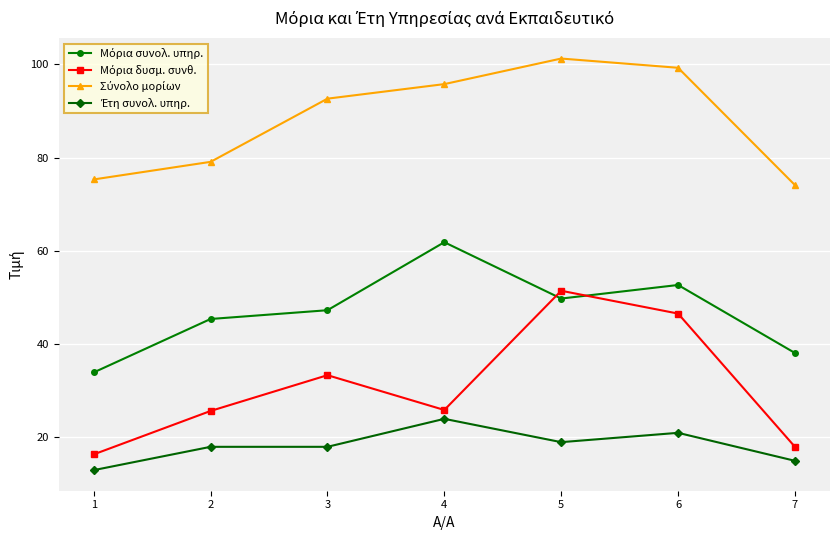

What is the total value across all series at 4?

207.5